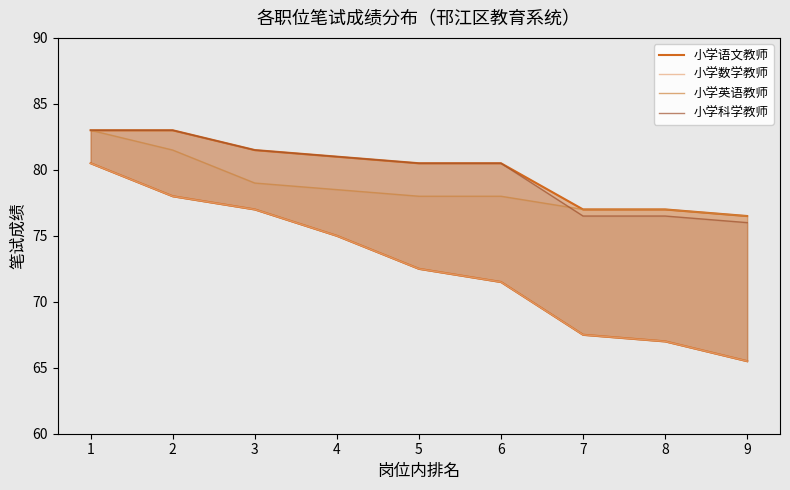

True or false: 小学英语教师 has a value of 117.3 at 6.

False